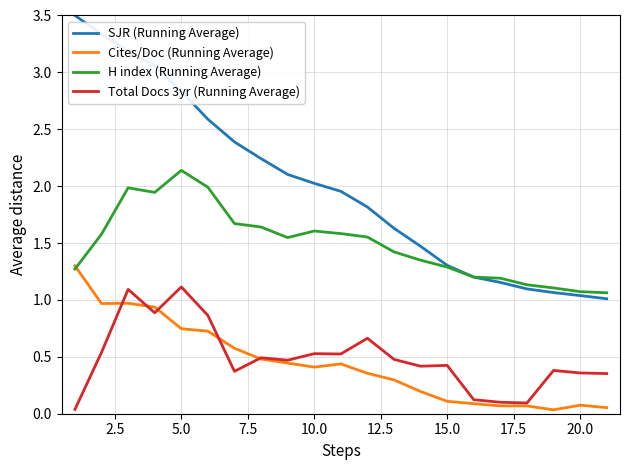

Which series has the largest total across all categories?

SJR (Running Average)